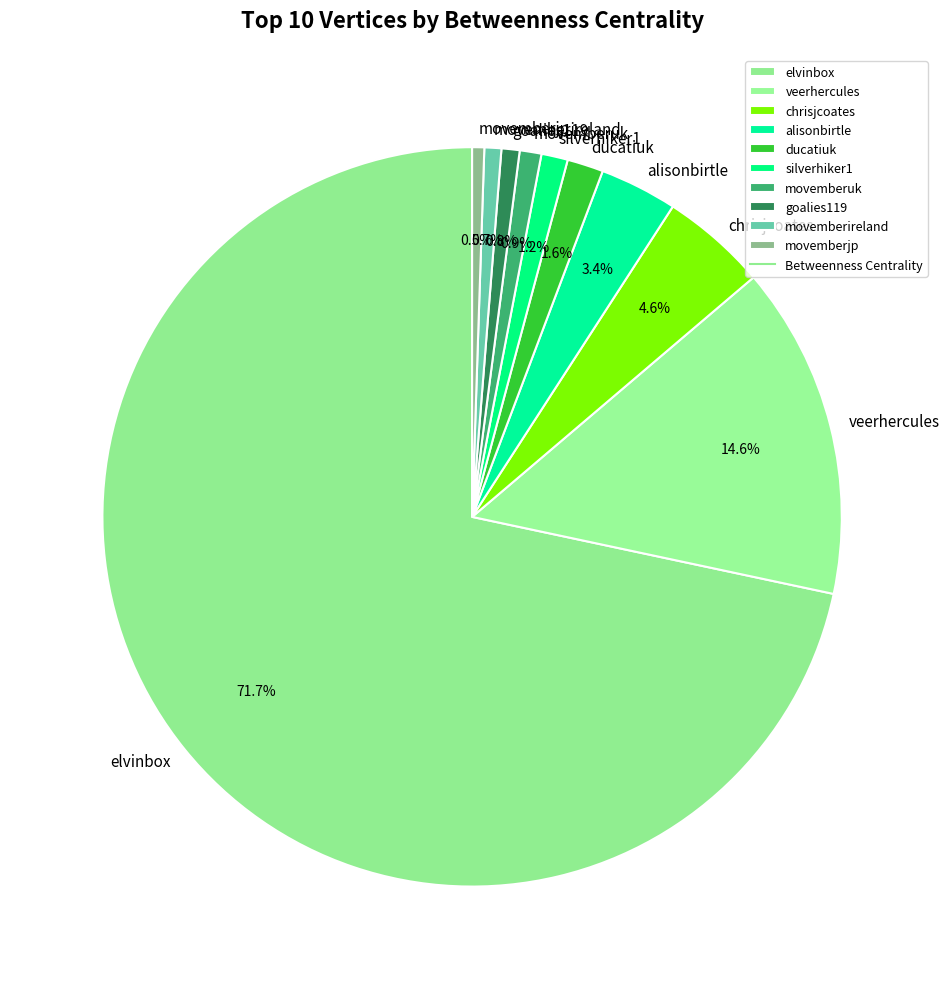

To the nearest percent, what percentage of the pie is elvinbox?

72%